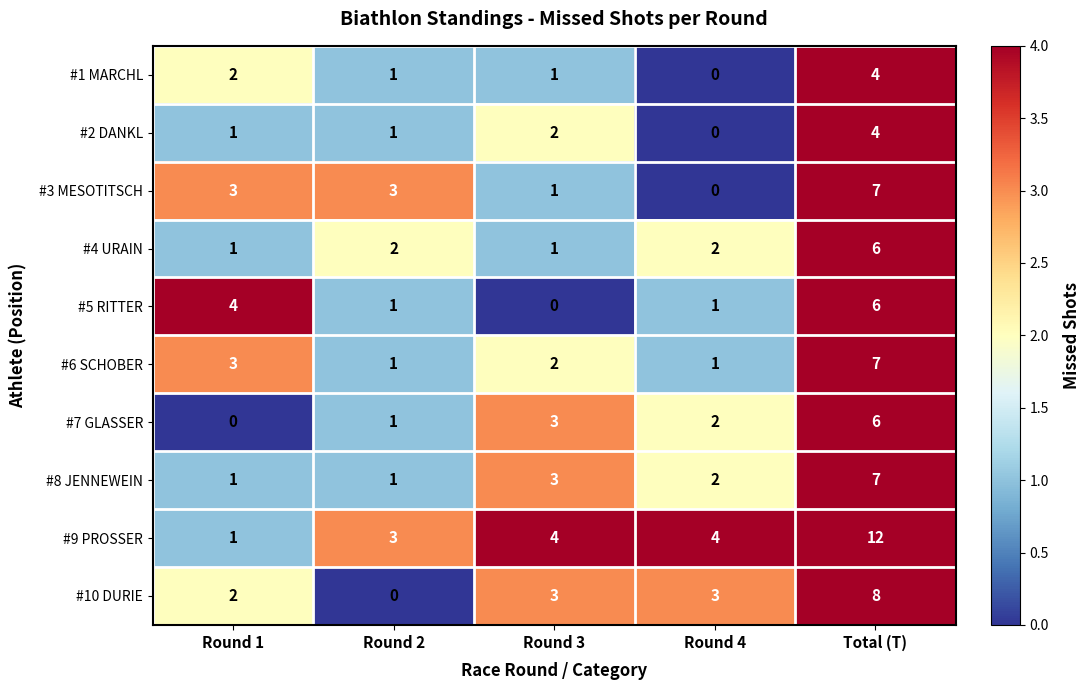

Rank the categories by #7 GLASSER value from highest to lowest.

Total (T), Round 3, Round 4, Round 2, Round 1